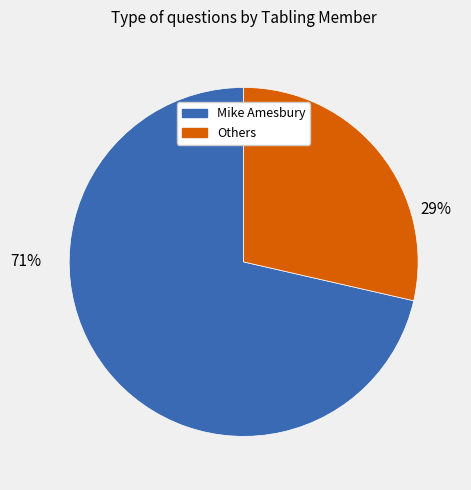

To the nearest percent, what portion does Others represent?

29%